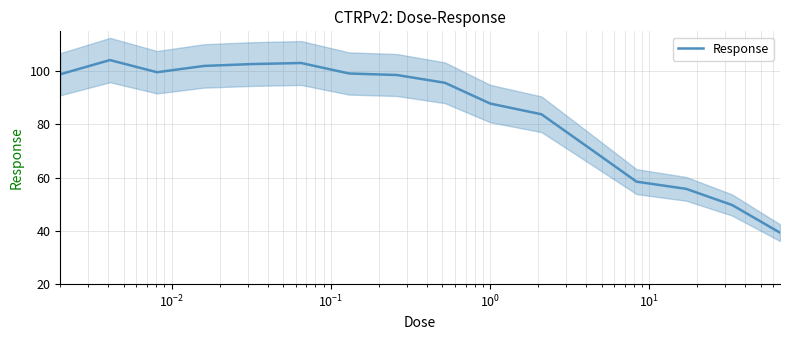

Reading left to right, extract all data points from this chart.

98.9	104.2	99.6	102.0	102.7	103.1	99.2	98.6	95.7	87.9	83.8	71.1	58.5	55.8	49.7	39.3